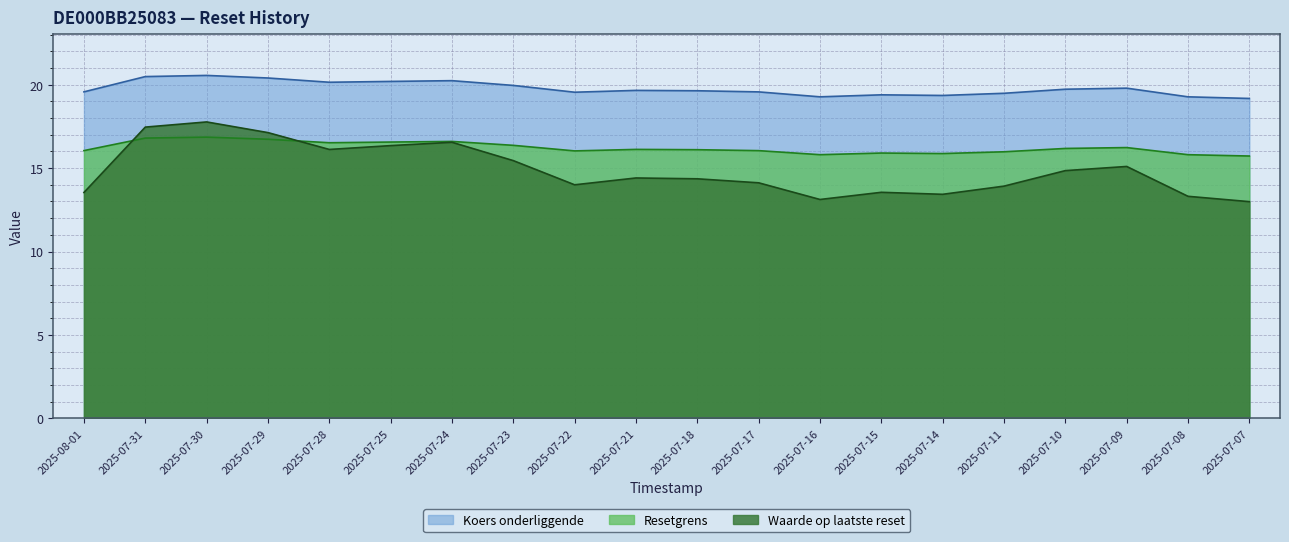

Reading right to left, list all the values displayed in this chart.

Resetgrens: 15.7	15.8	16.2	16.2	16.0	15.9	15.9	15.8	16.0	16.1	16.1	16.0	16.4	16.6	16.6	16.5	16.7	16.9	16.8	16.1
Koers onderliggende: 19.2	19.3	19.8	19.7	19.5	19.4	19.4	19.3	19.6	19.6	19.7	19.6	20.0	20.2	20.2	20.1	20.4	20.6	20.5	19.6
Waarde op laatste reset: 13.0	13.3	15.1	14.8	13.9	13.4	13.6	13.1	14.1	14.4	14.4	14.0	15.4	16.6	16.4	16.1	17.1	17.8	17.5	13.5